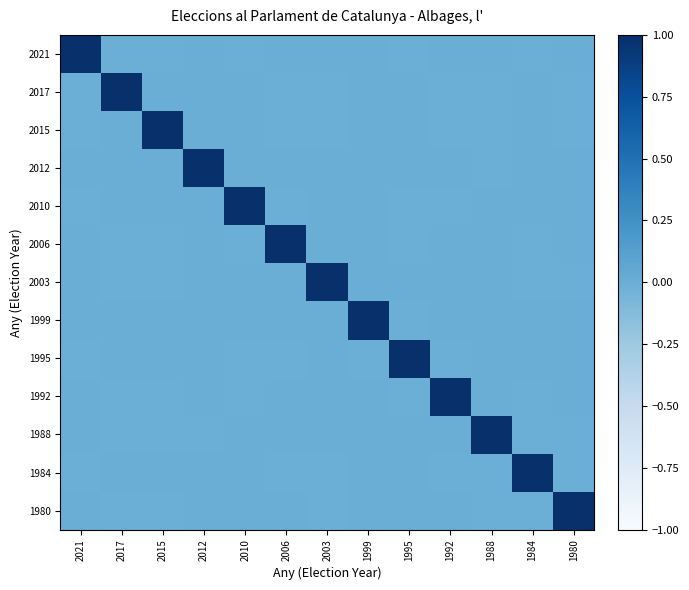

Reading left to right, list all the values displayed in this chart.

2021: 2021=1.0	2017=-0.0	2015=-0.0	2012=0.0	2010=-0.0	2006=0.0	2003=0.0	1999=0.0	1995=-0.0	1992=0.0	1988=0.0	1984=-0.0	1980=0.0
2017: 2021=-0.0	2017=1.0	2015=0.0	2012=0.0	2010=0.0	2006=-0.0	2003=-0.0	1999=-0.0	1995=0.0	1992=-0.0	1988=-0.0	1984=0.0	1980=-0.0
2015: 2021=-0.0	2017=0.0	2015=1.0	2012=0.0	2010=0.0	2006=-0.0	2003=-0.0	1999=-0.0	1995=0.0	1992=-0.0	1988=-0.0	1984=0.0	1980=-0.0
2012: 2021=0.0	2017=0.0	2015=0.0	2012=1.0	2010=0.0	2006=0.0	2003=-0.0	1999=0.0	1995=0.0	1992=0.0	1988=-0.0	1984=0.0	1980=-0.0
2010: 2021=-0.0	2017=0.0	2015=0.0	2012=0.0	2010=1.0	2006=-0.0	2003=0.0	1999=-0.0	1995=-0.0	1992=-0.0	1988=0.0	1984=0.0	1980=0.0
2006: 2021=0.0	2017=-0.0	2015=-0.0	2012=0.0	2010=-0.0	2006=1.0	2003=0.0	1999=0.0	1995=-0.0	1992=0.0	1988=0.0	1984=-0.0	1980=0.0
2003: 2021=0.0	2017=-0.0	2015=-0.0	2012=-0.0	2010=0.0	2006=0.0	2003=1.0	1999=0.0	1995=0.0	1992=0.0	1988=0.0	1984=-0.0	1980=-0.0
1999: 2021=0.0	2017=-0.0	2015=-0.0	2012=0.0	2010=-0.0	2006=0.0	2003=0.0	1999=1.0	1995=-0.0	1992=0.0	1988=0.0	1984=-0.0	1980=0.0
1995: 2021=-0.0	2017=0.0	2015=0.0	2012=0.0	2010=-0.0	2006=-0.0	2003=0.0	1999=-0.0	1995=1.0	1992=-0.0	1988=-0.0	1984=0.0	1980=0.0
1992: 2021=0.0	2017=-0.0	2015=-0.0	2012=0.0	2010=-0.0	2006=0.0	2003=0.0	1999=0.0	1995=-0.0	1992=1.0	1988=0.0	1984=-0.0	1980=0.0
1988: 2021=0.0	2017=-0.0	2015=-0.0	2012=-0.0	2010=0.0	2006=0.0	2003=0.0	1999=0.0	1995=-0.0	1992=0.0	1988=1.0	1984=-0.0	1980=-0.0
1984: 2021=-0.0	2017=0.0	2015=0.0	2012=0.0	2010=0.0	2006=-0.0	2003=-0.0	1999=-0.0	1995=0.0	1992=-0.0	1988=-0.0	1984=1.0	1980=-0.0
1980: 2021=0.0	2017=-0.0	2015=-0.0	2012=-0.0	2010=0.0	2006=0.0	2003=-0.0	1999=0.0	1995=0.0	1992=0.0	1988=-0.0	1984=-0.0	1980=1.0